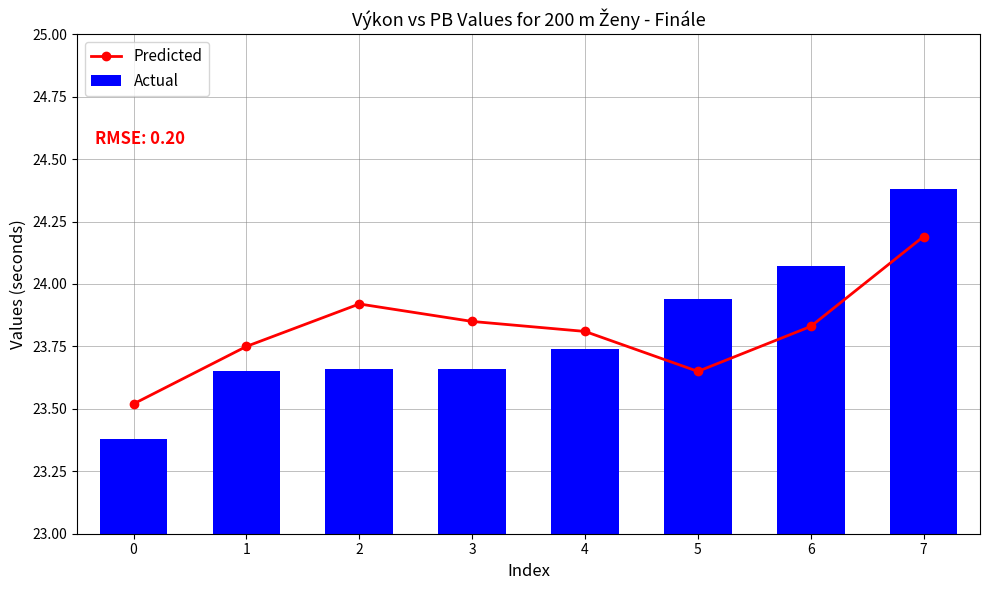

Reading left to right, list all the values displayed in this chart.

Predicted: 0=23.5	1=23.8	2=23.9	3=23.9	4=23.8	5=23.6	6=23.8	7=24.2
Actual: 0=23.4	1=23.6	2=23.7	3=23.7	4=23.7	5=23.9	6=24.1	7=24.4